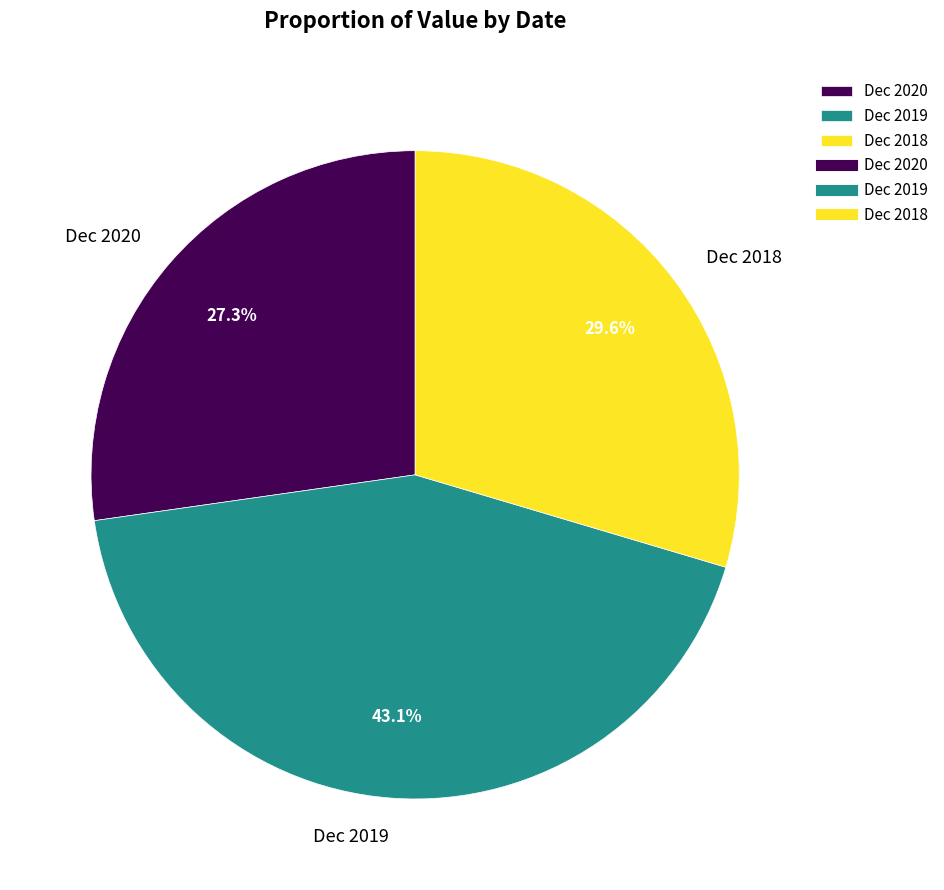

Which category has the smallest portion of the pie?

Dec 2020